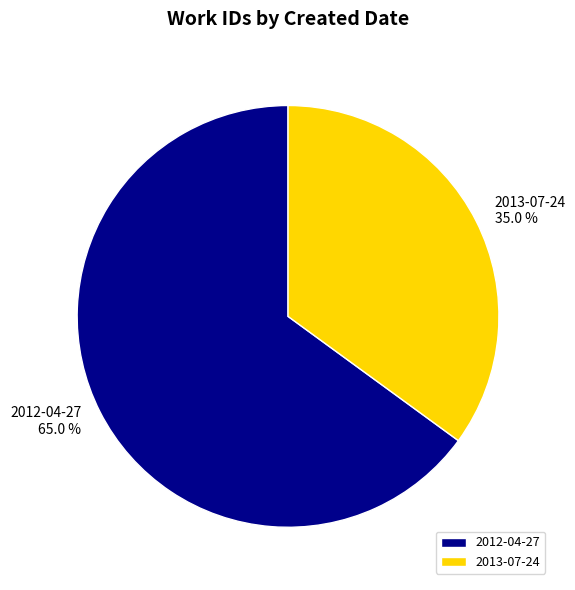

How many segments does this pie chart have?

2